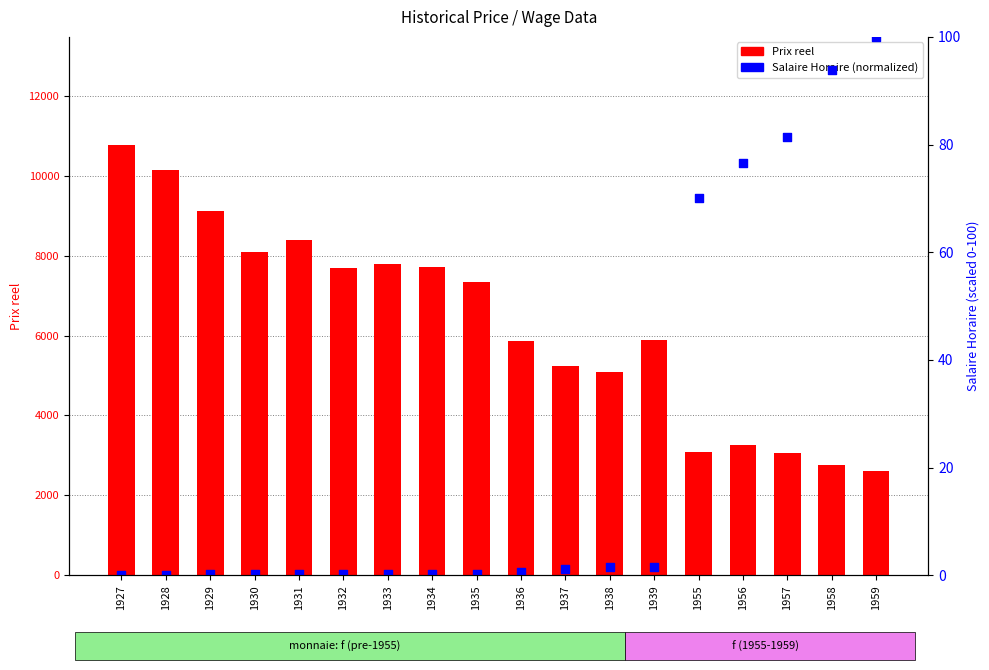

At how many categories does at least one series exceed 2314?

18